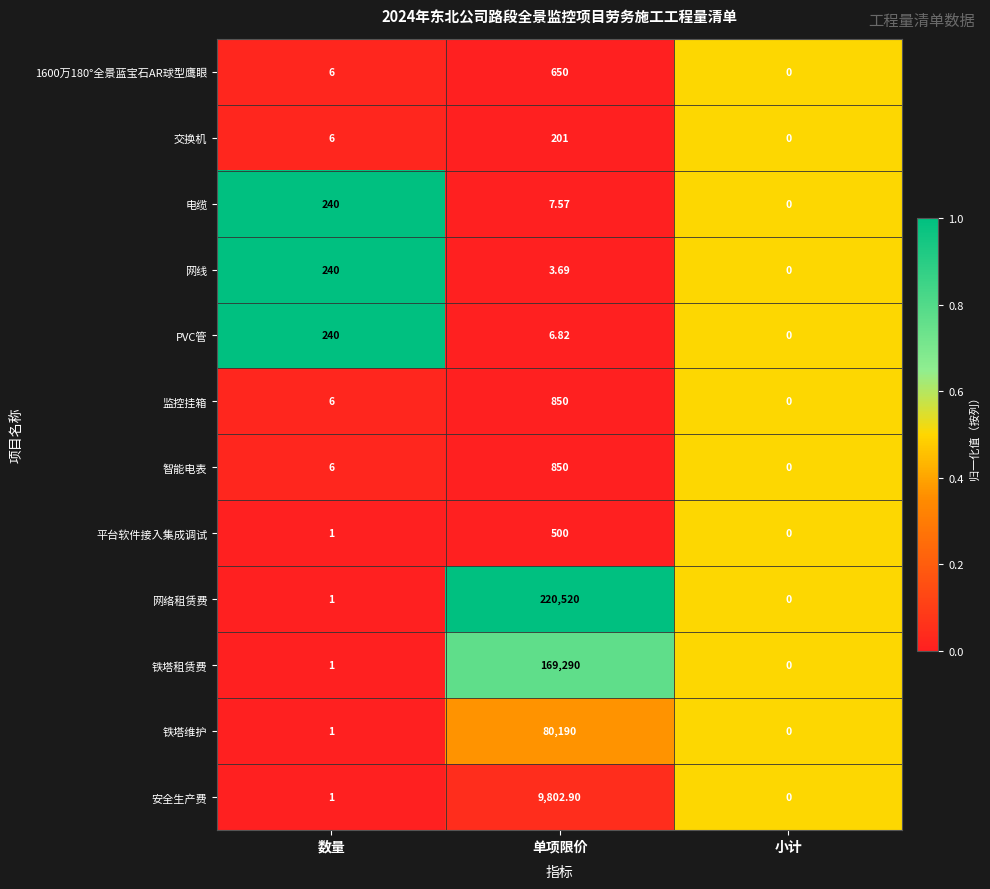

How many positive values does the PVC管 series have?

2